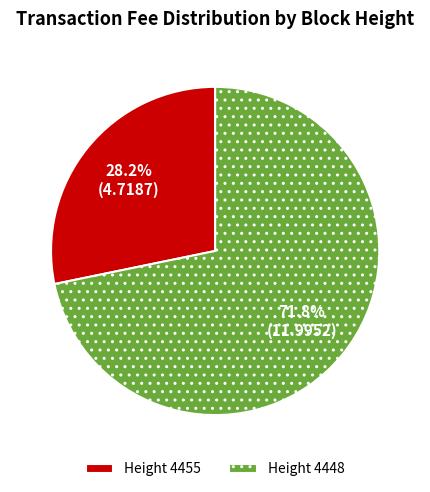

How many segments does this pie chart have?

2